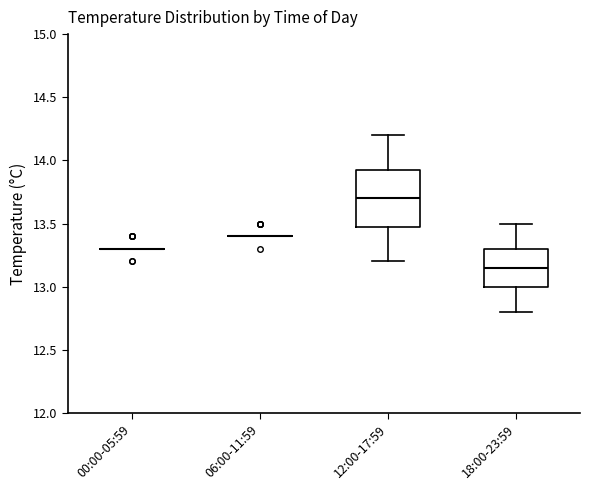

Reading left to right, transcribe this box plot: for each box, give where its median line is, the range the box spans, and where its two whiskers end, as read against the y-axis. The values are not printed on the chart, so give them approximately, as read against the axis.

00:00-05:59: box collapsed to a line at 13.30, whiskers 13.30 to 13.30
06:00-11:59: box collapsed to a line at 13.40, whiskers 13.40 to 13.40
12:00-17:59: median 13.70, box 13.50 to 13.95, whiskers 13.20 to 14.20
18:00-23:59: median 13.15, box 13.00 to 13.30, whiskers 12.80 to 13.50